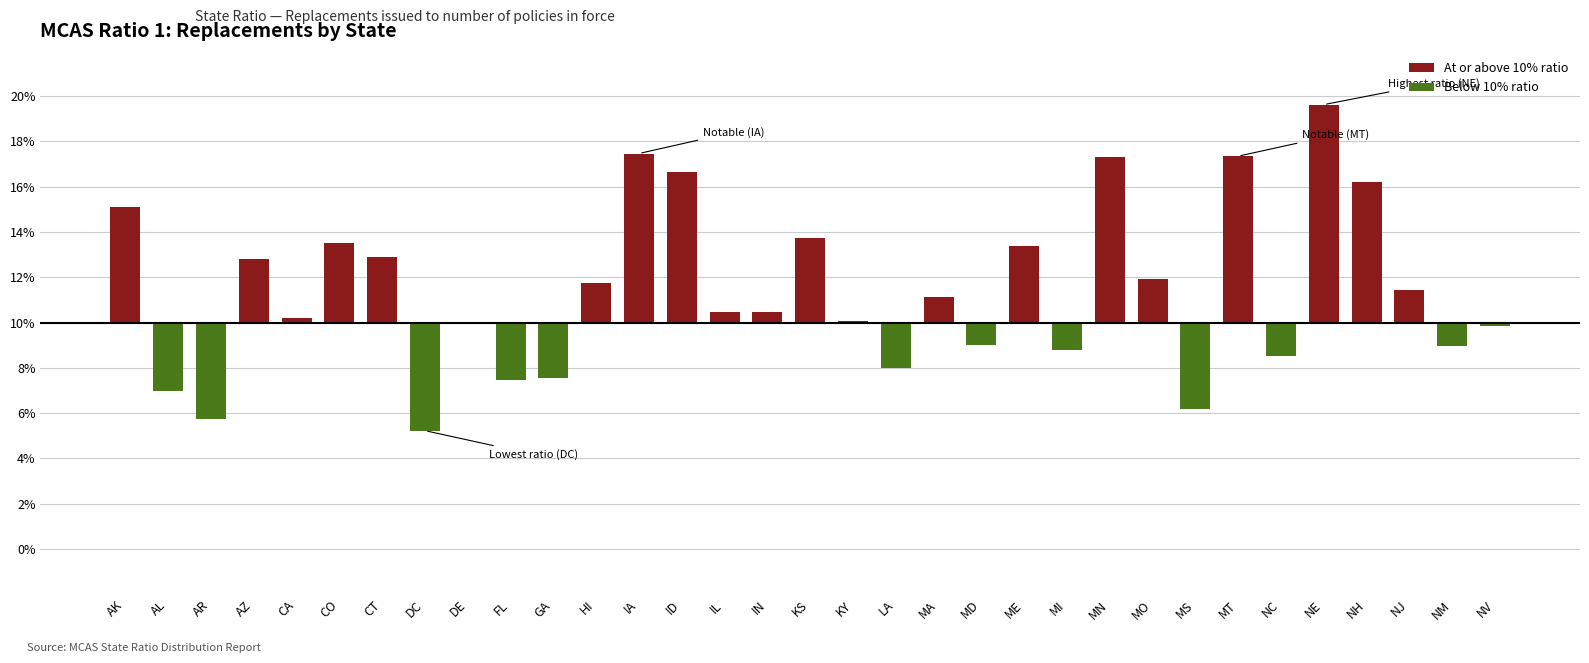

Which label corresponds to the largest value in the chart?

NE